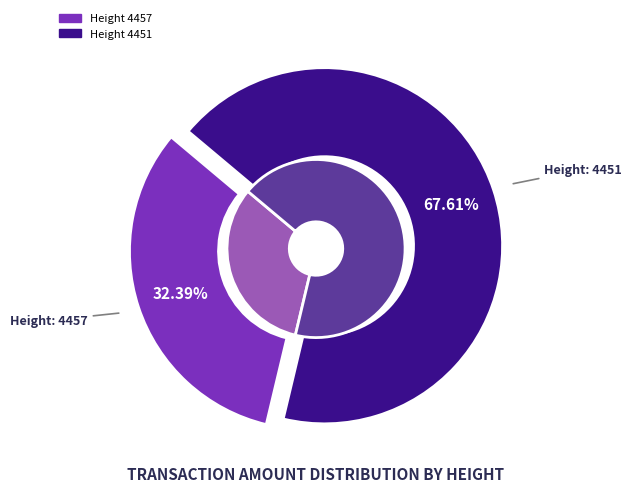

How many slices are in this pie chart?

2